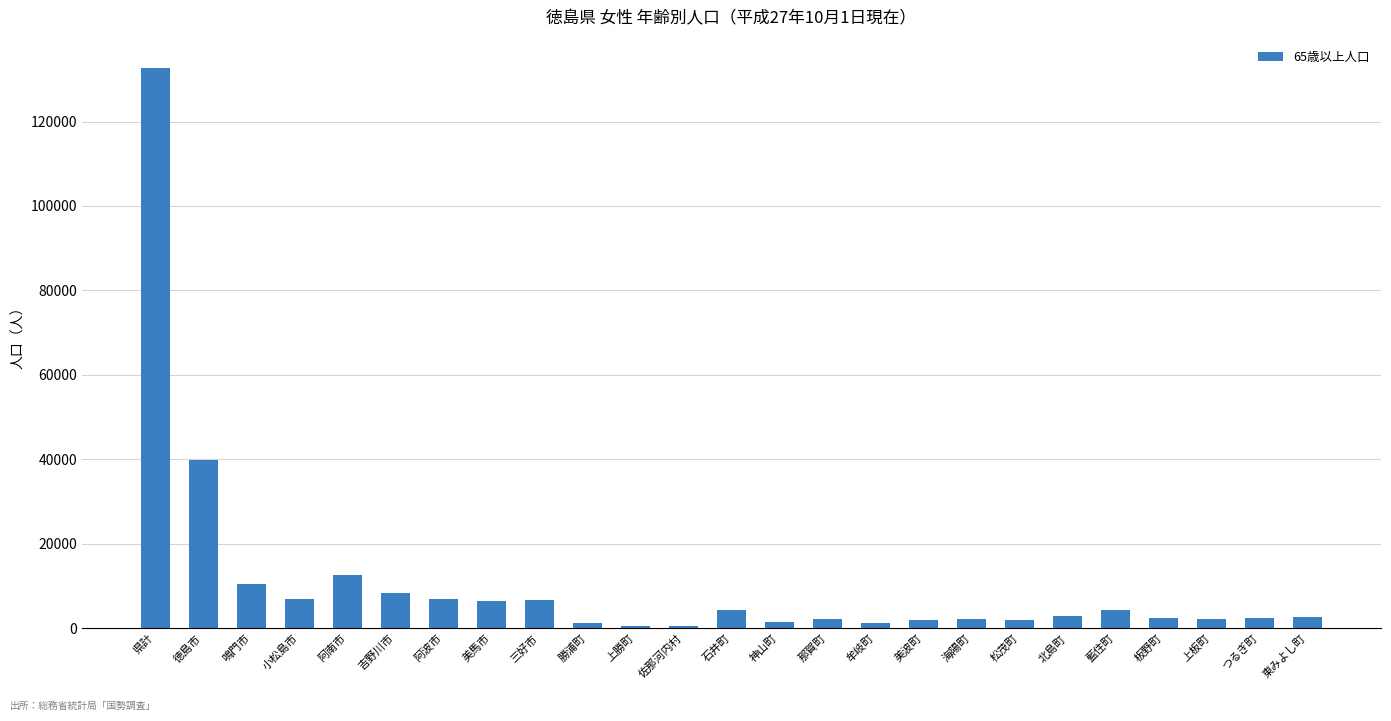

The value at 佐那河内村 is 544. True or false?

True